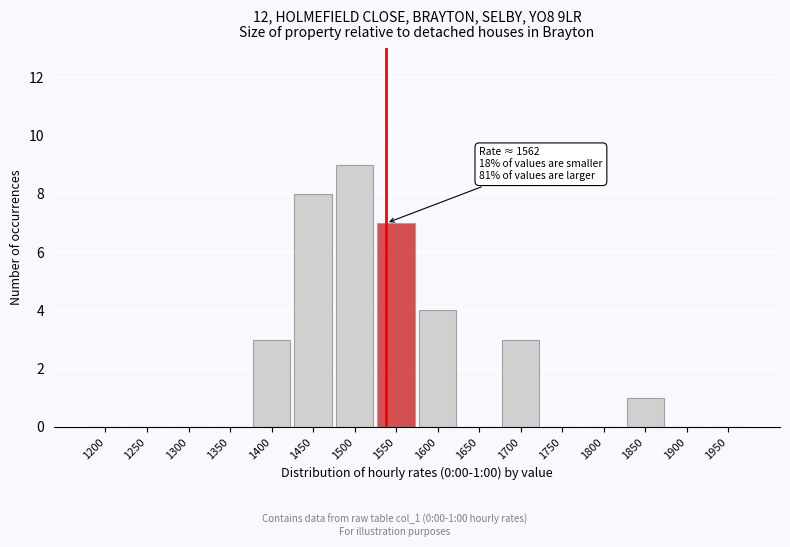

Reading left to right, extract all data points from this chart.

1200=0	1250=0	1300=0	1350=0	1400=3	1450=8	1500=9	1550=7	1600=4	1650=0	1700=3	1750=0	1800=0	1850=1	1900=0	1950=0